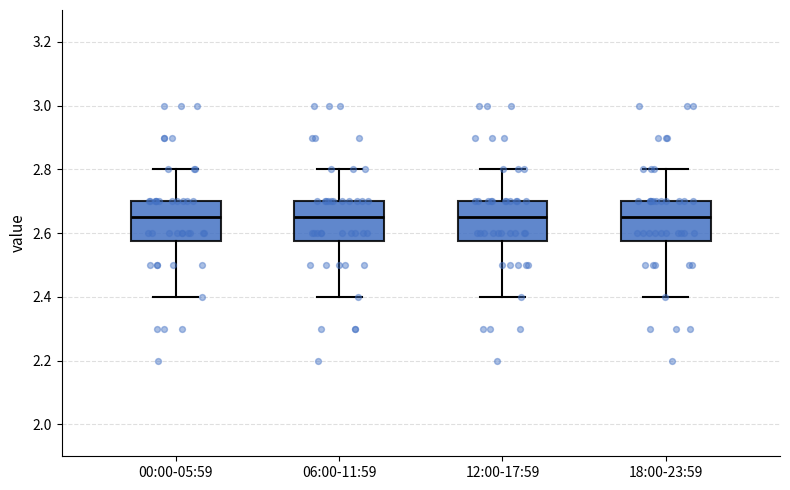

Reading left to right, transcribe this box plot: for each box, give where its median line is, the range the box spans, and where its two whiskers end, as read against the y-axis. The values are not printed on the chart, so give them approximately, as read against the axis.

00:00-05:59: median 2.66, box 2.58 to 2.70, whiskers 2.40 to 2.80
06:00-11:59: median 2.66, box 2.58 to 2.70, whiskers 2.40 to 2.80
12:00-17:59: median 2.66, box 2.58 to 2.70, whiskers 2.40 to 2.80
18:00-23:59: median 2.66, box 2.58 to 2.70, whiskers 2.40 to 2.80